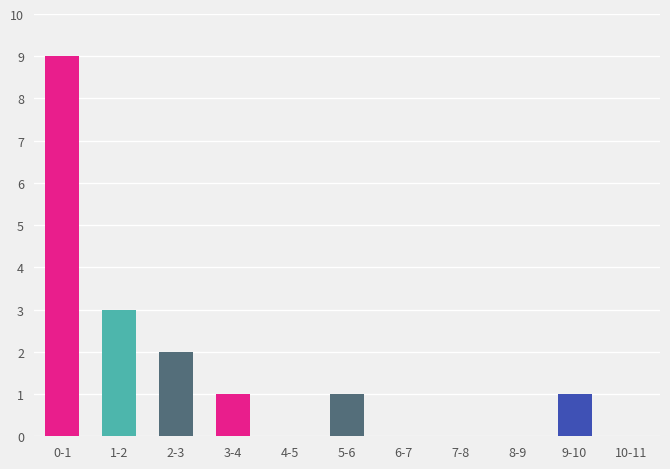

Reading left to right, list all the values displayed in this chart.

0-1=9	1-2=3	2-3=2	3-4=1	4-5=0	5-6=1	6-7=0	7-8=0	8-9=0	9-10=1	10-11=0